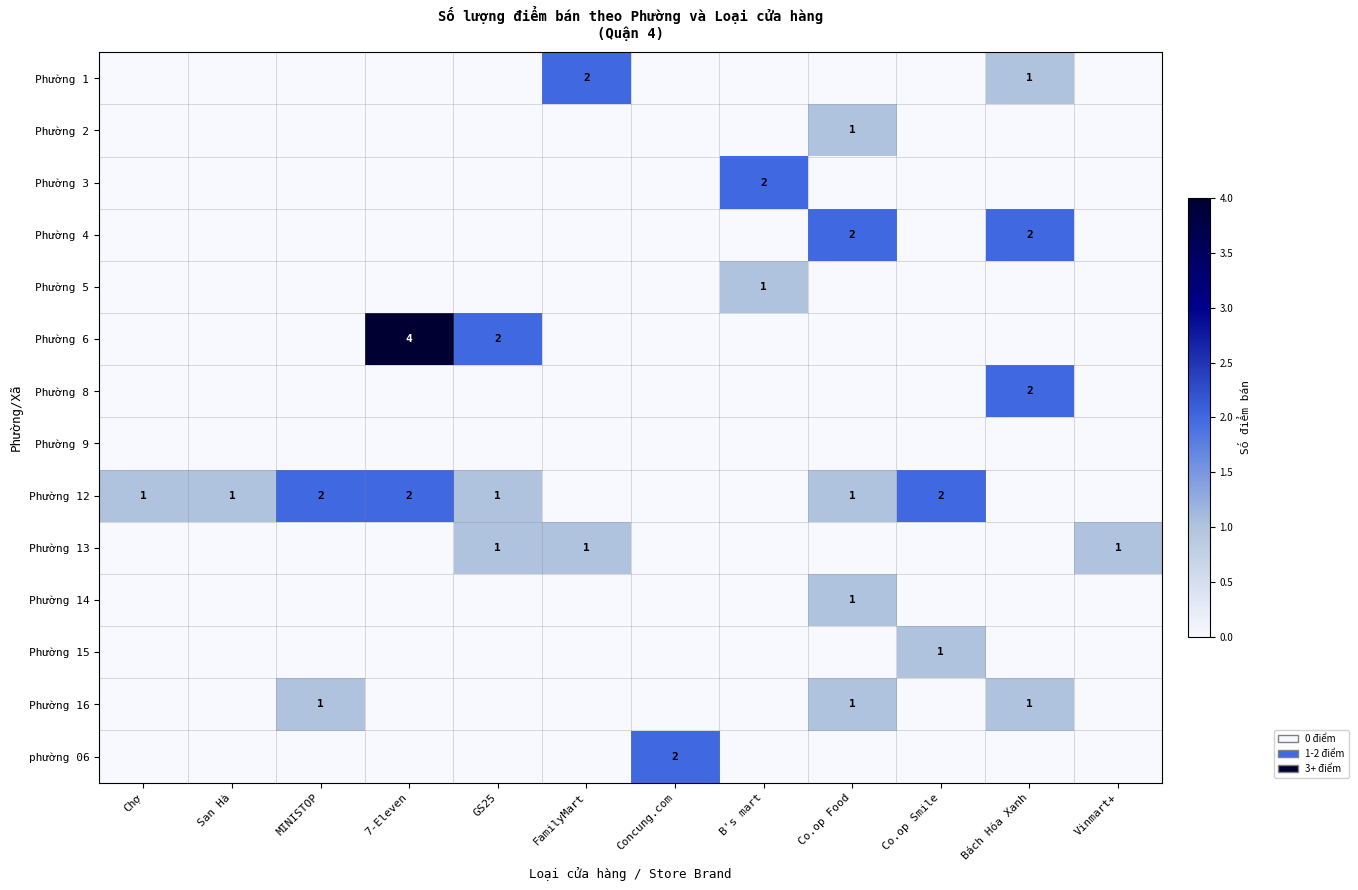

Count the number of categories in the chart.

12